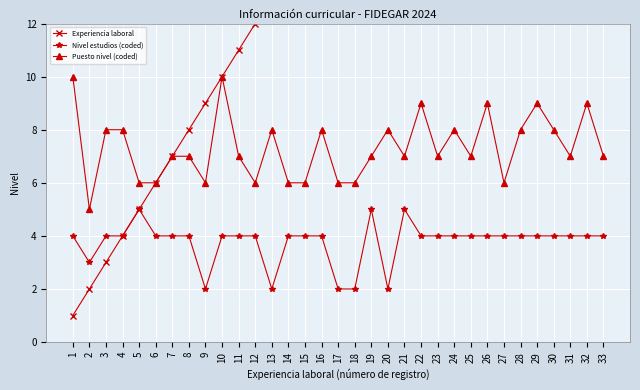

What is the approximate value of Experiencia laboral at 25, to the nearest 5?

25